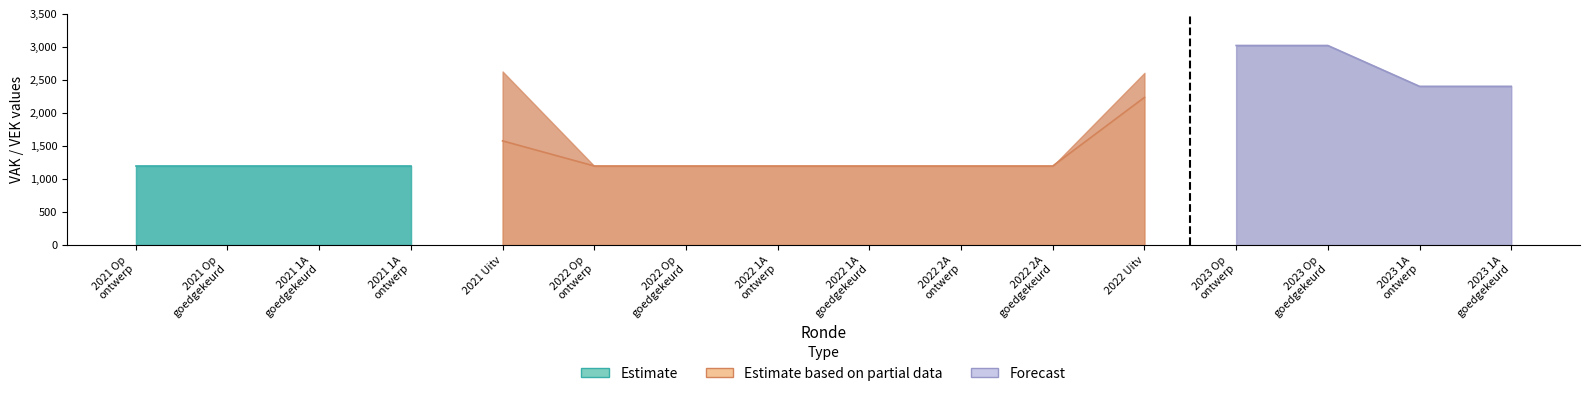

What is the difference between the second highest and minimum values in the VEK series?

1823